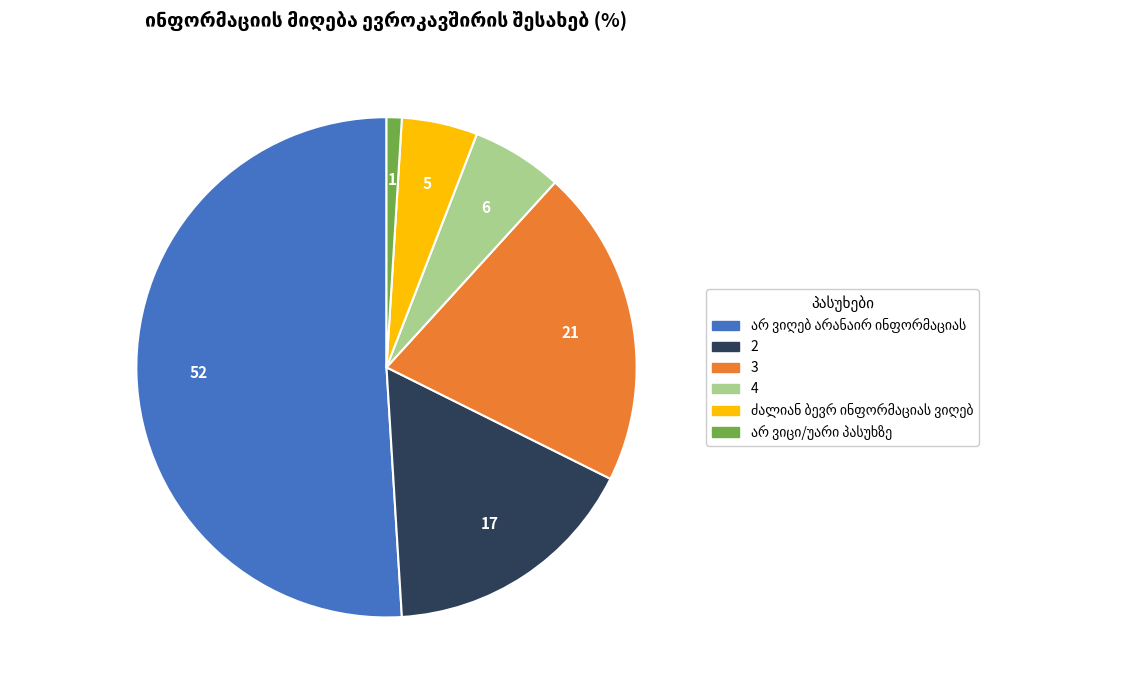

Is it true that 2 is 17% of the pie?

True